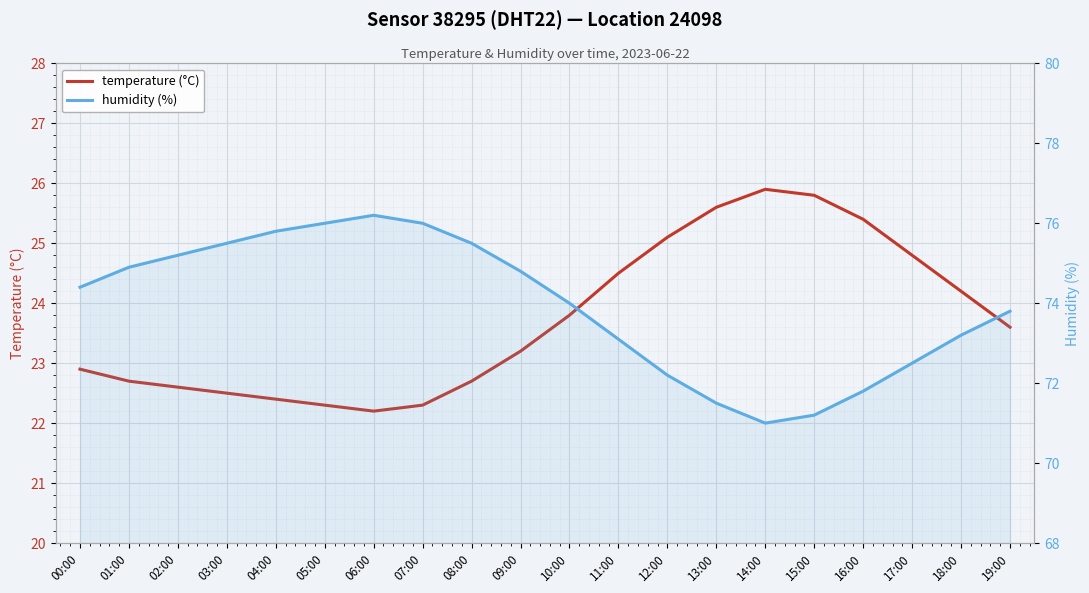

Reading left to right, list all the values displayed in this chart.

temperature (°C): 22.9	22.7	22.6	22.5	22.4	22.3	22.2	22.3	22.7	23.2	23.8	24.5	25.1	25.6	25.9	25.8	25.4	24.8	24.2	23.6
humidity (%): 74.4	74.9	75.2	75.5	75.8	76.0	76.2	76.0	75.5	74.8	74.0	73.1	72.2	71.5	71.0	71.2	71.8	72.5	73.2	73.8